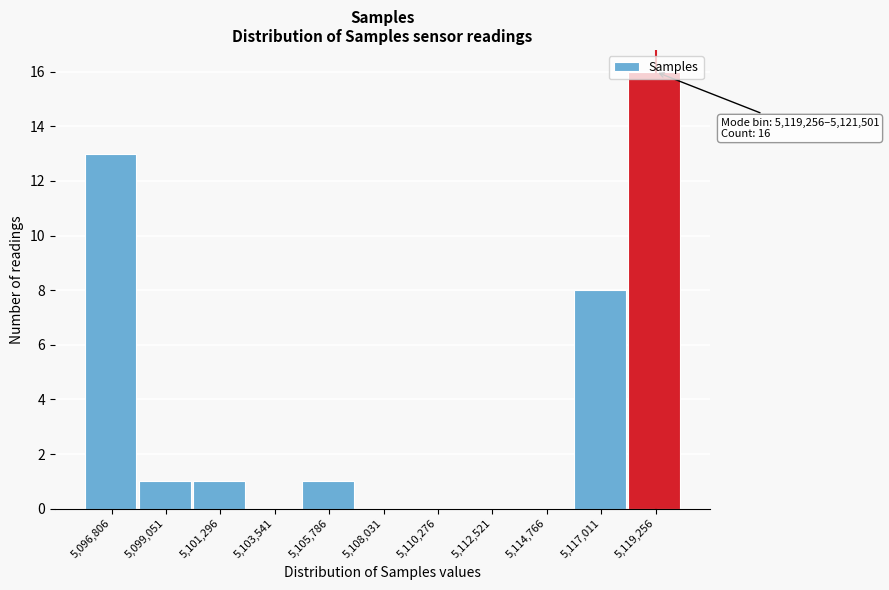

What is the greatest value displayed?

16